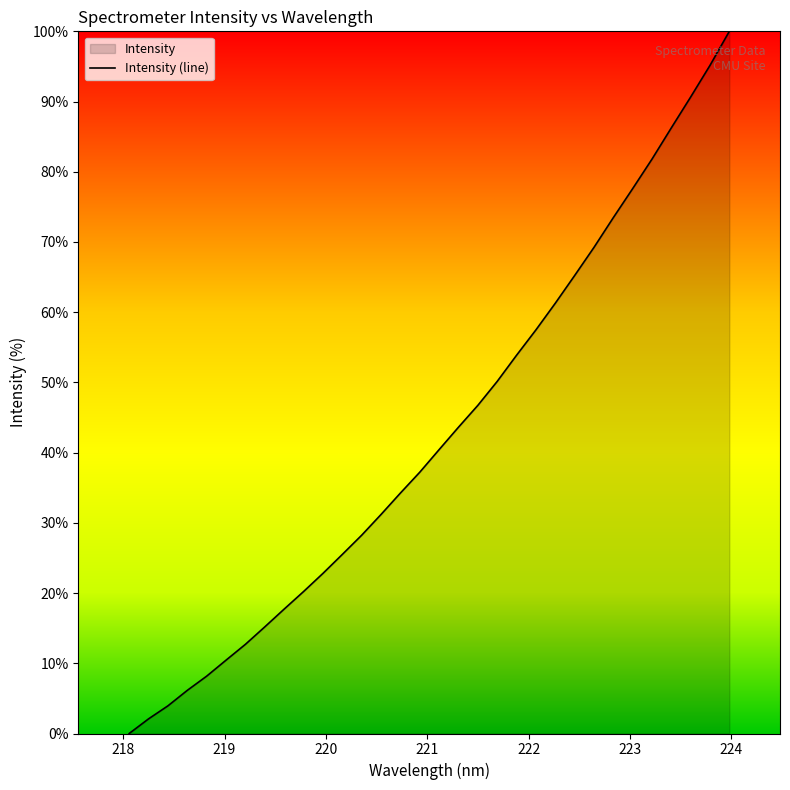

How many lines are shown in the chart?

1